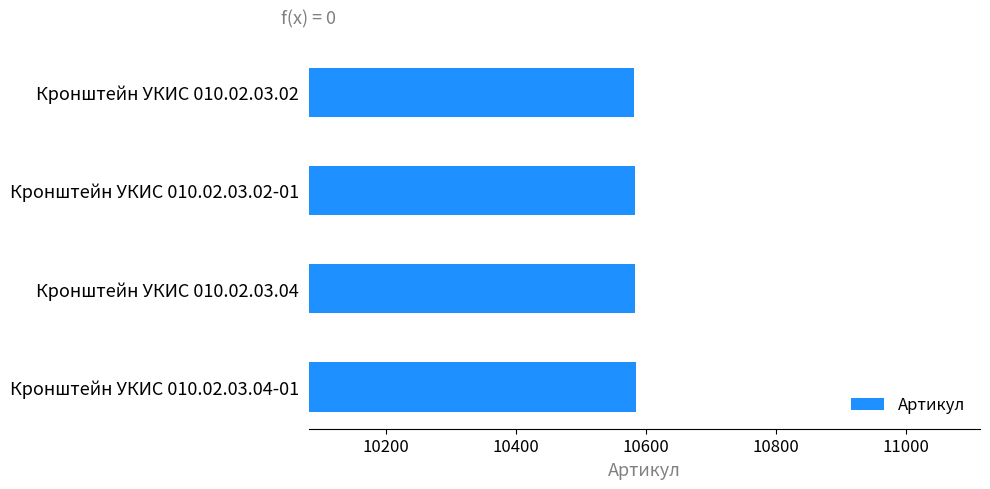

What is the smallest value displayed?

10582